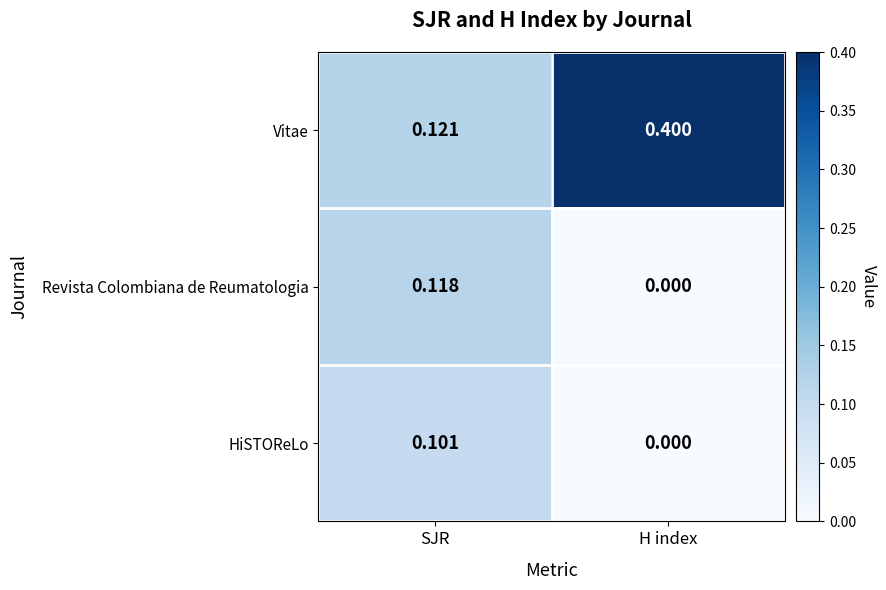

Which series has the largest total across all categories?

Vitae